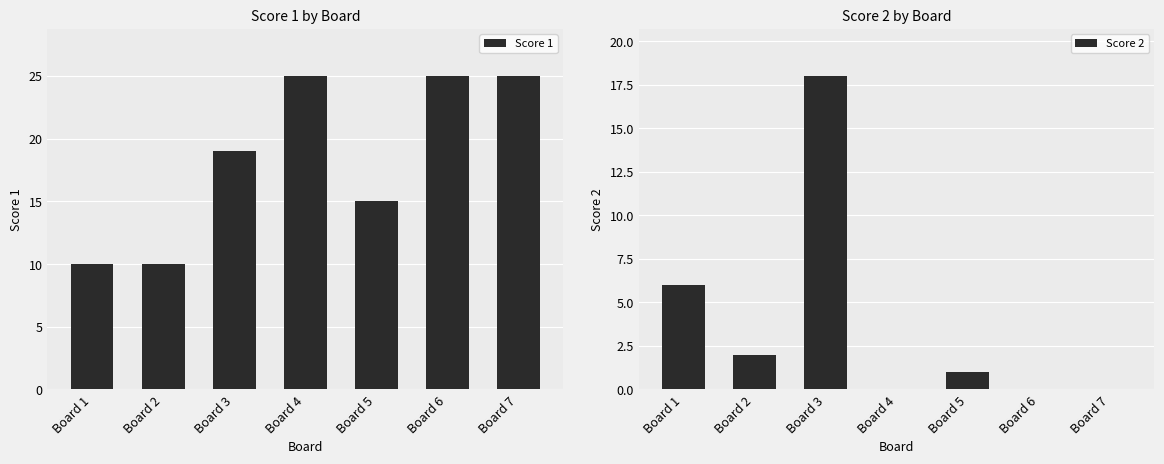

What is the difference between the second highest and minimum values in the Score 2 series?

6